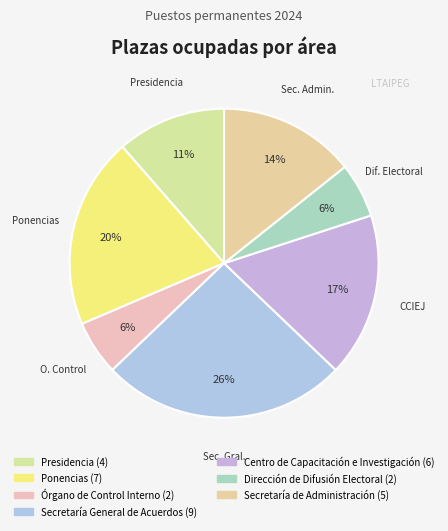

How many slices are in this pie chart?

7